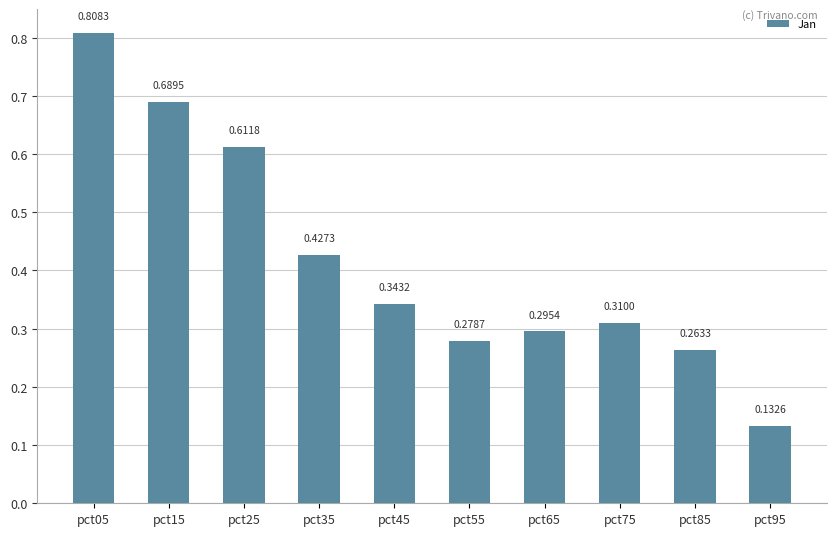

List the labels in order of value, largest first.

pct05, pct15, pct25, pct35, pct45, pct75, pct65, pct55, pct85, pct95